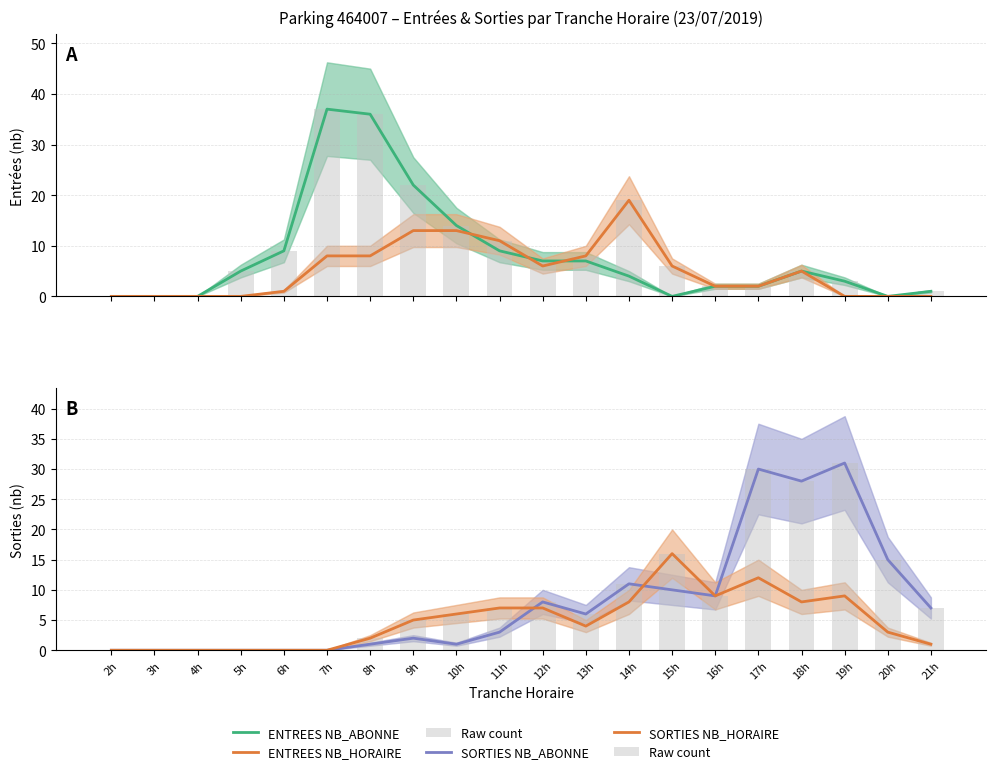

Rank the categories by SORTIES NB_HORAIRE value from lowest to highest.

2h, 3h, 4h, 5h, 6h, 7h, 21h, 8h, 20h, 13h, 9h, 10h, 11h, 12h, 14h, 18h, 16h, 19h, 17h, 15h